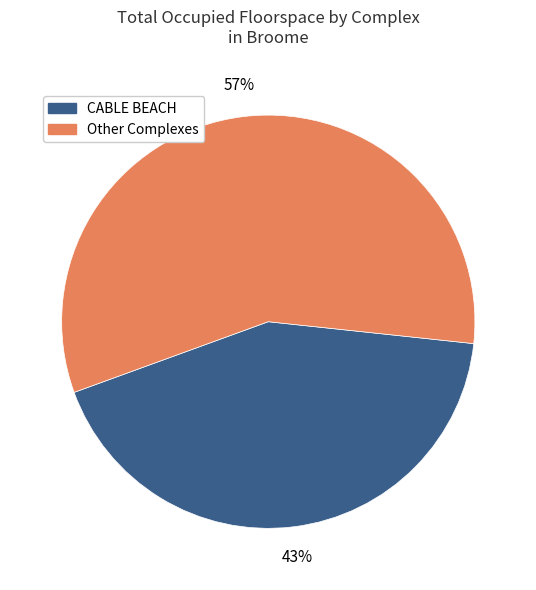

Rank the categories by value from lowest to highest.

CABLE BEACH, Other Complexes